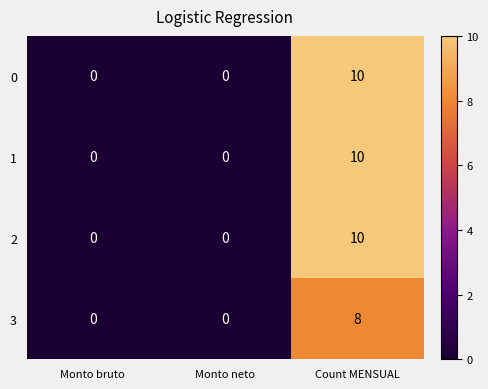

Reading right to left, extract all data points from this chart.

0: Count MENSUAL=10	Monto neto=0	Monto bruto=0
1: Count MENSUAL=10	Monto neto=0	Monto bruto=0
2: Count MENSUAL=10	Monto neto=0	Monto bruto=0
3: Count MENSUAL=8	Monto neto=0	Monto bruto=0